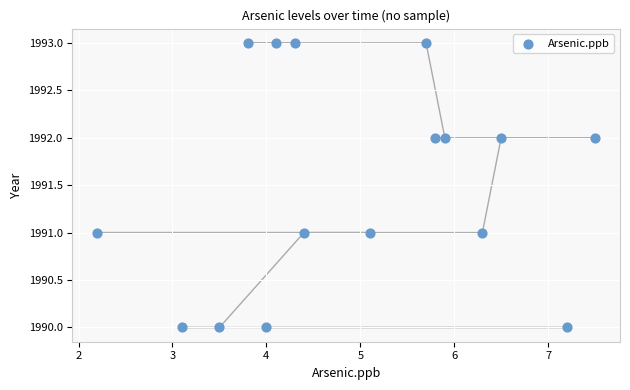

What is the range of Y values (max minus min)?

3